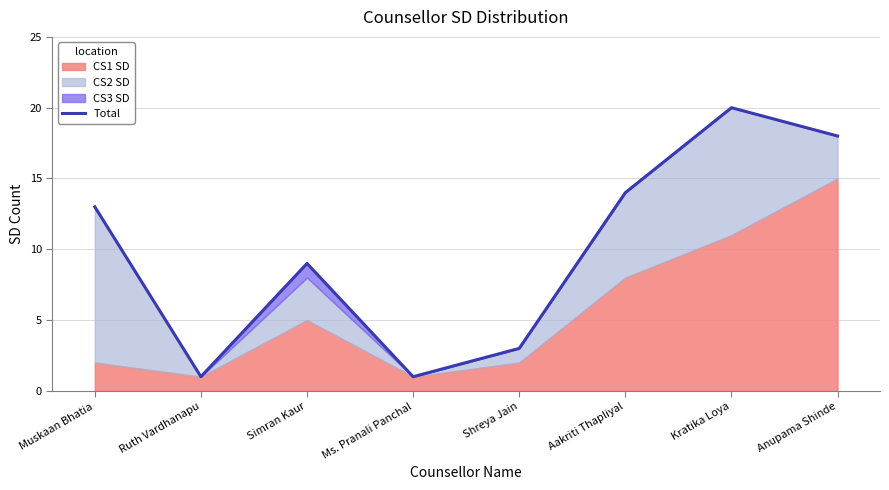

What is the label of the 1st point from the right?

Anupama Shinde